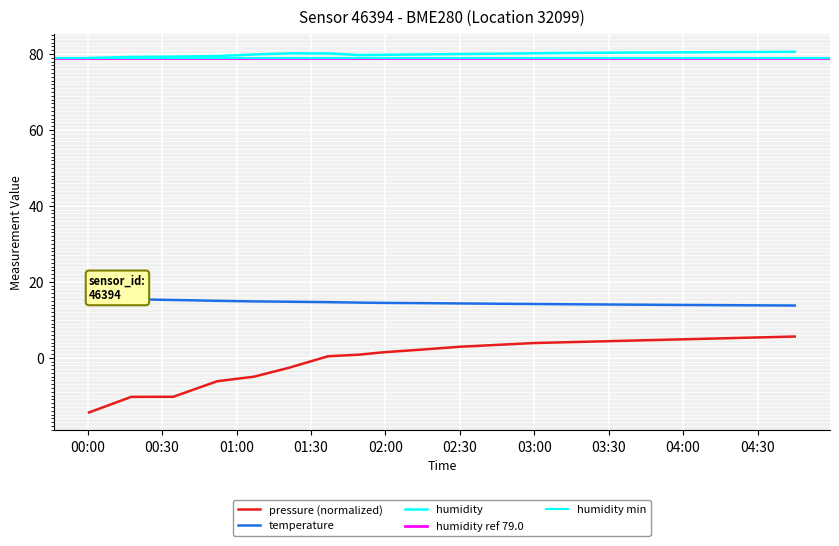

True or false: pressure and temperature cross at least once.

False